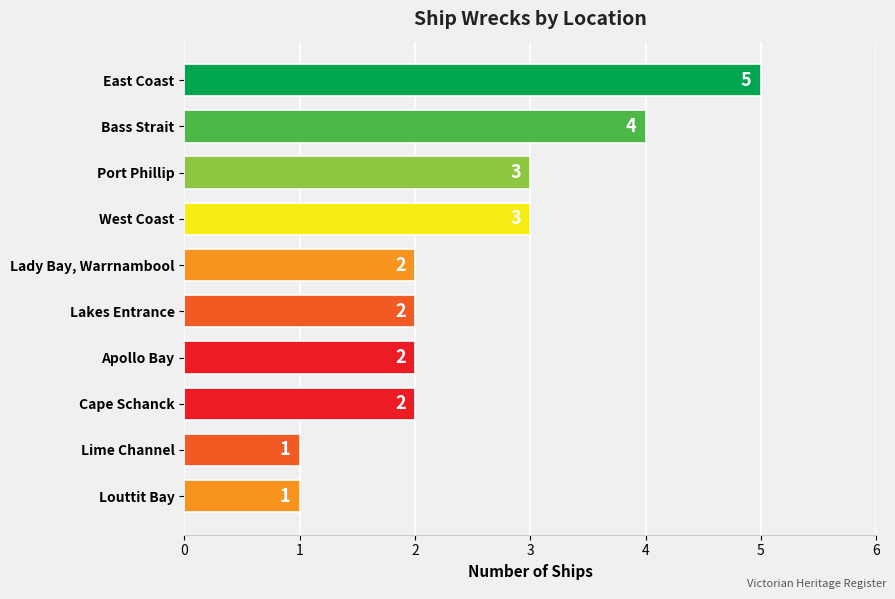

What is the difference between the maximum and minimum values?

4